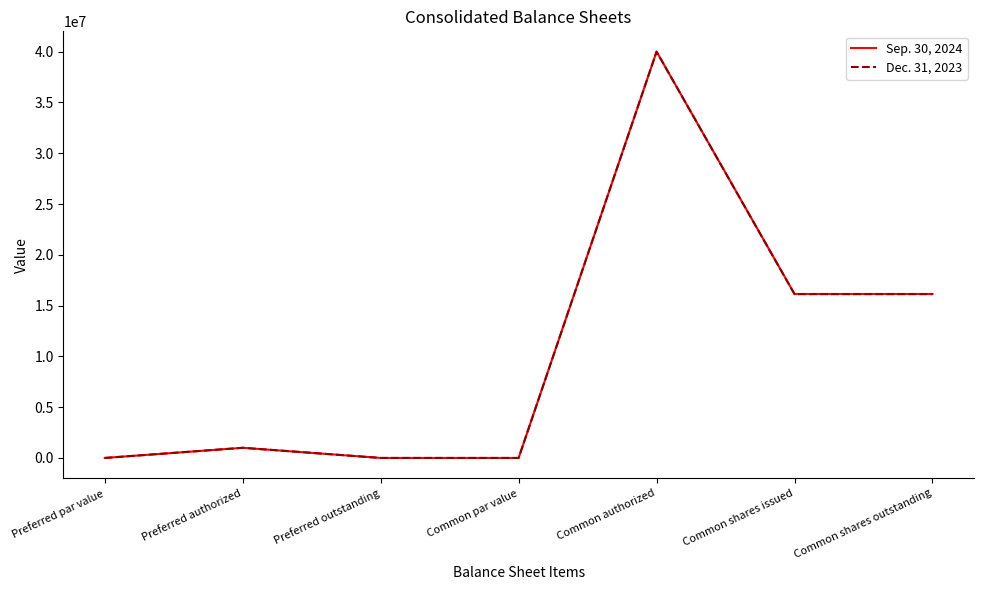

Which series changed the most between Preferred outstanding and Common shares issued?

Sep. 30, 2024